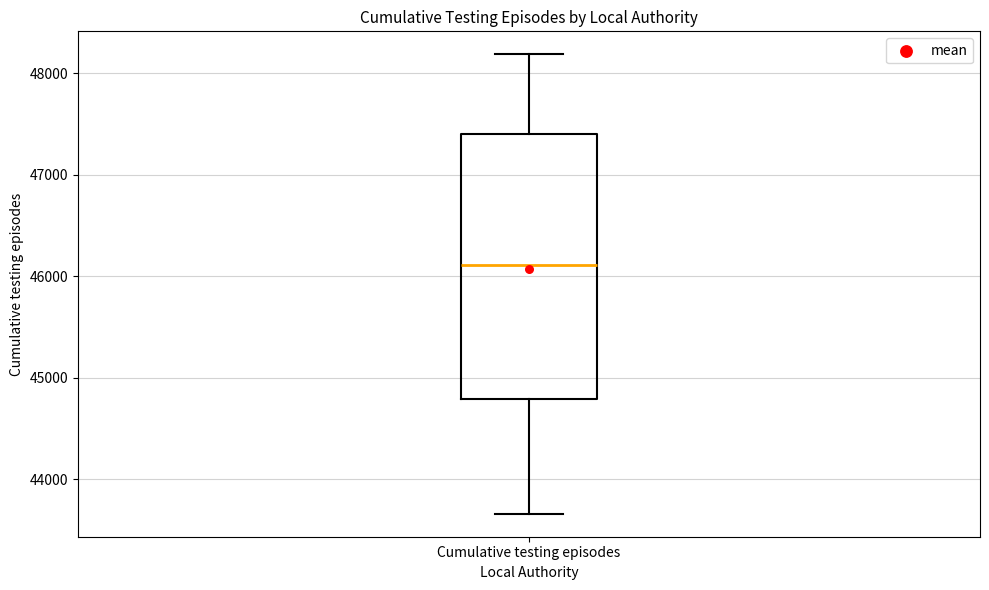

Read this box plot against the y-axis: the position of the median line, the range covered by the box, and the ends of both whiskers. The values are not printed on the chart, so give them approximately, as read against the axis.

median 46100, box 44800 to 47400, whiskers 43700 to 48200